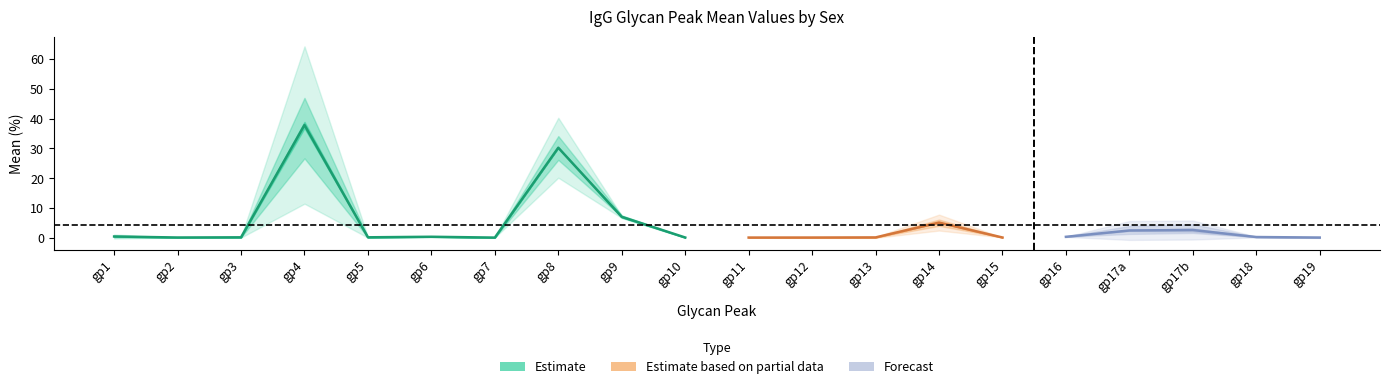

What is the label of the 11th point from the left?

gp11